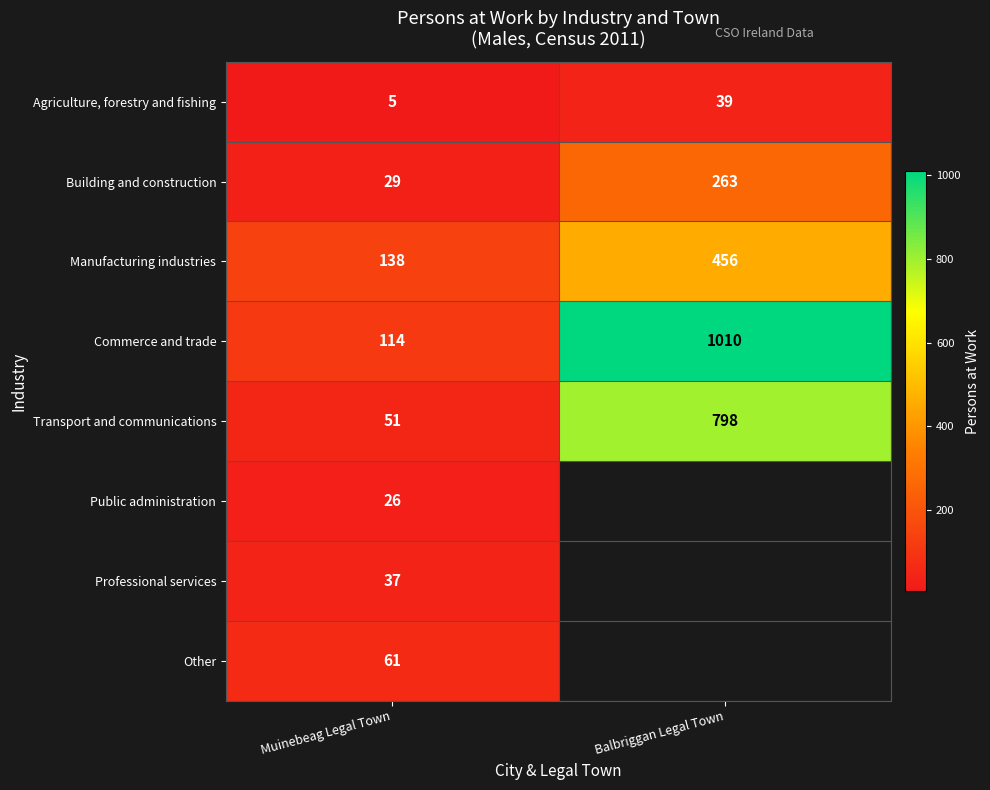

At which label does Transport and communications reach its minimum?

Muinebeag Legal Town